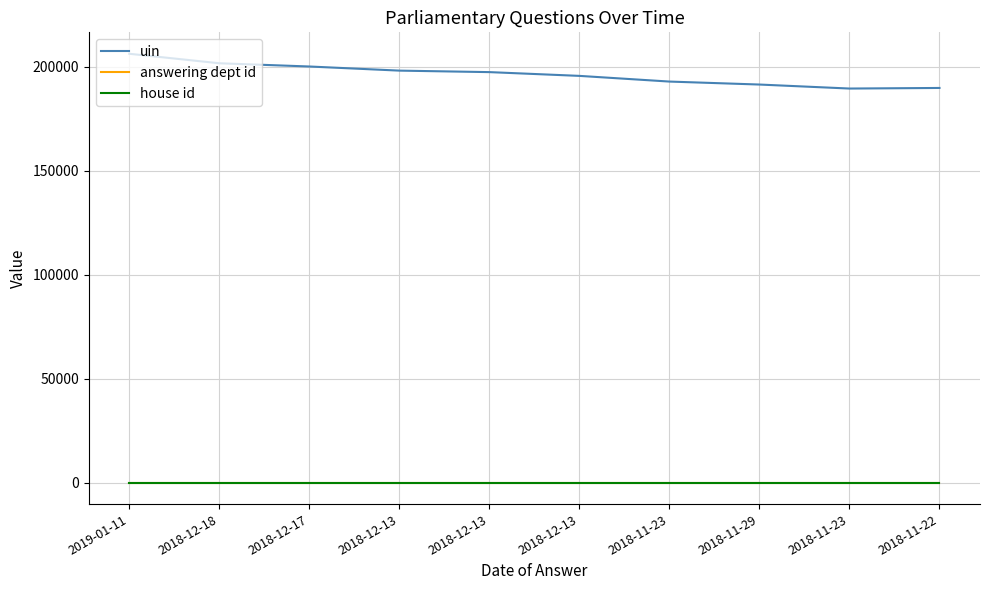

What are all the series names shown in the legend?

uin, answering dept id, house id